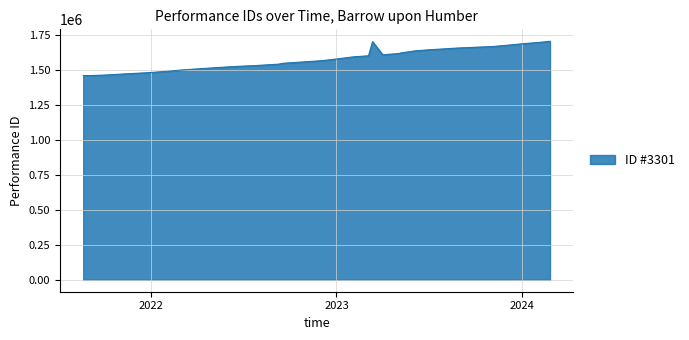

Is it true that the value at 6 is 1644110?

True